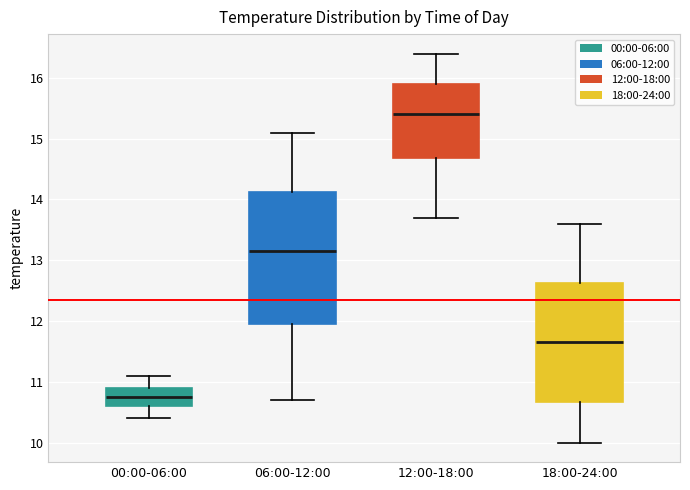

Reading left to right, transcribe this box plot: for each box, give where its median line is, the range the box spans, and where its two whiskers end, as read against the y-axis. The values are not printed on the chart, so give them approximately, as read against the axis.

00:00-06:00: median 10.8, box 10.6 to 10.9, whiskers 10.4 to 11.1
06:00-12:00: median 13.2, box 12.0 to 14.1, whiskers 10.7 to 15.1
12:00-18:00: median 15.4, box 14.7 to 15.9, whiskers 13.7 to 16.4
18:00-24:00: median 11.7, box 10.7 to 12.6, whiskers 10.0 to 13.6